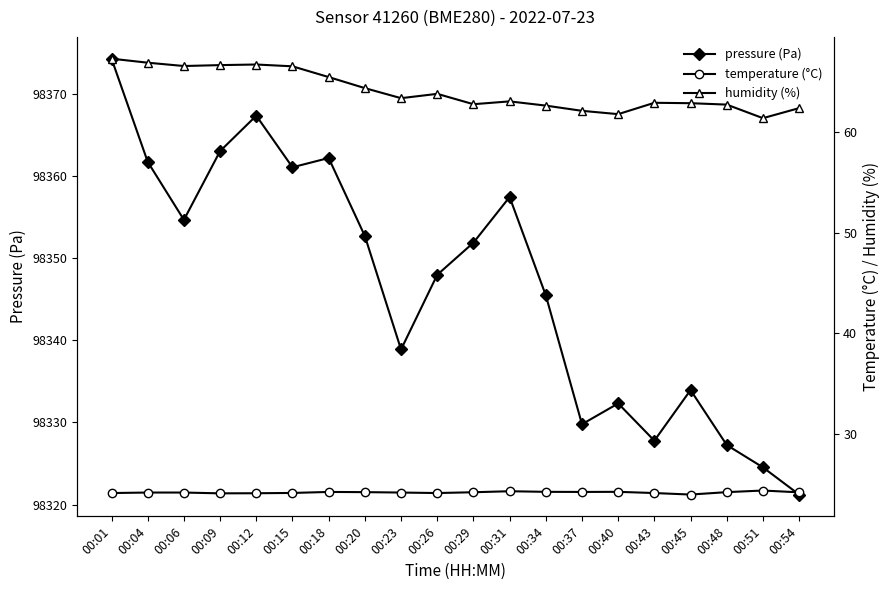

What value does the humidity (%) series have at 00:45?

62.9